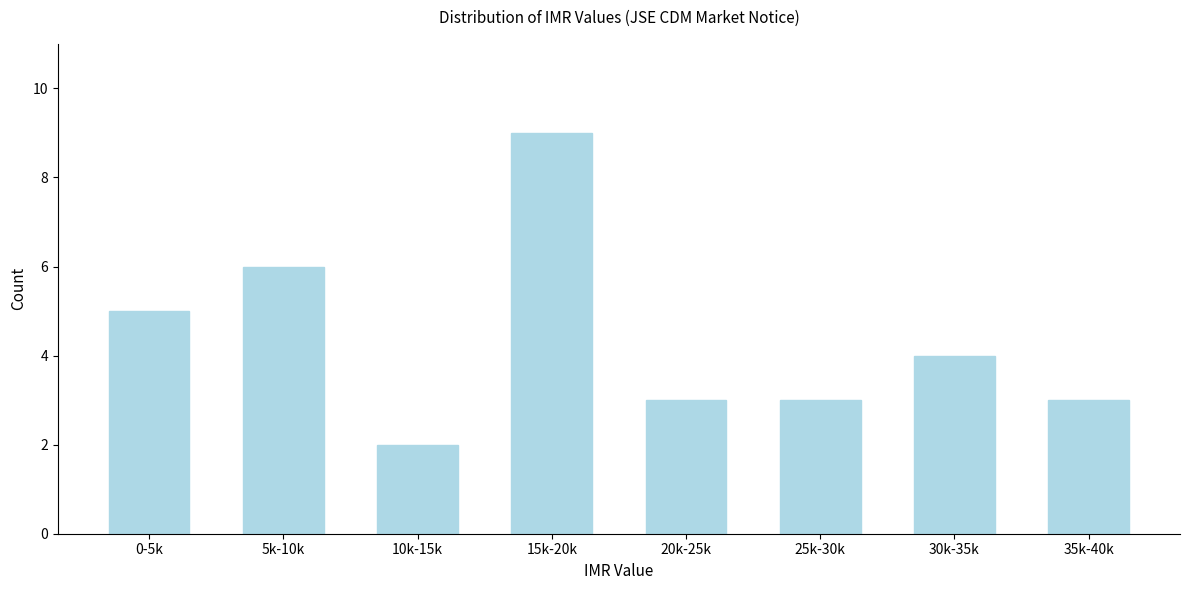

Reading left to right, extract all data points from this chart.

5	6	2	9	3	3	4	3